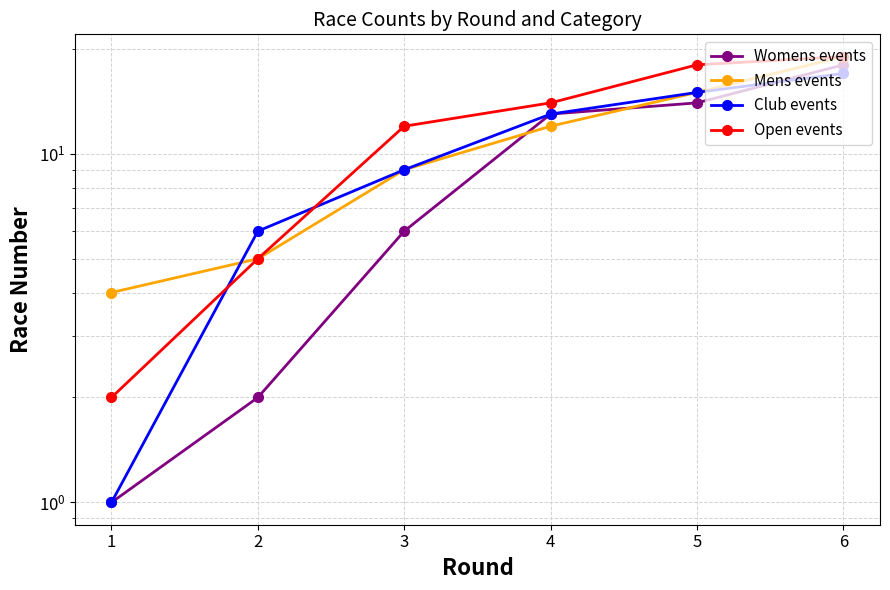

Rank the series by their average value, from highest to lowest.

Open events, Mens events, Club events, Womens events